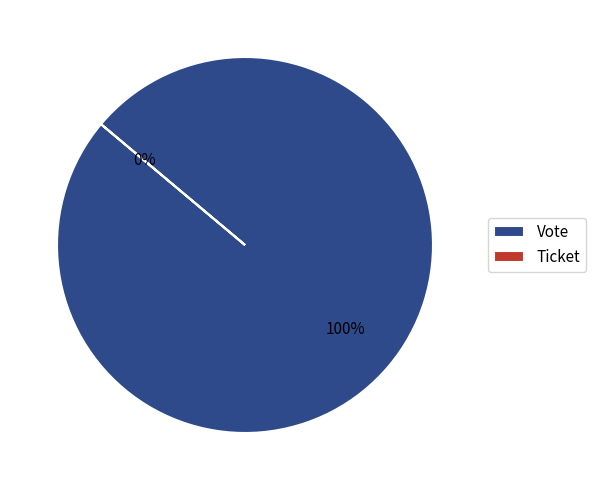

Rank the categories by value from lowest to highest.

Ticket, Vote